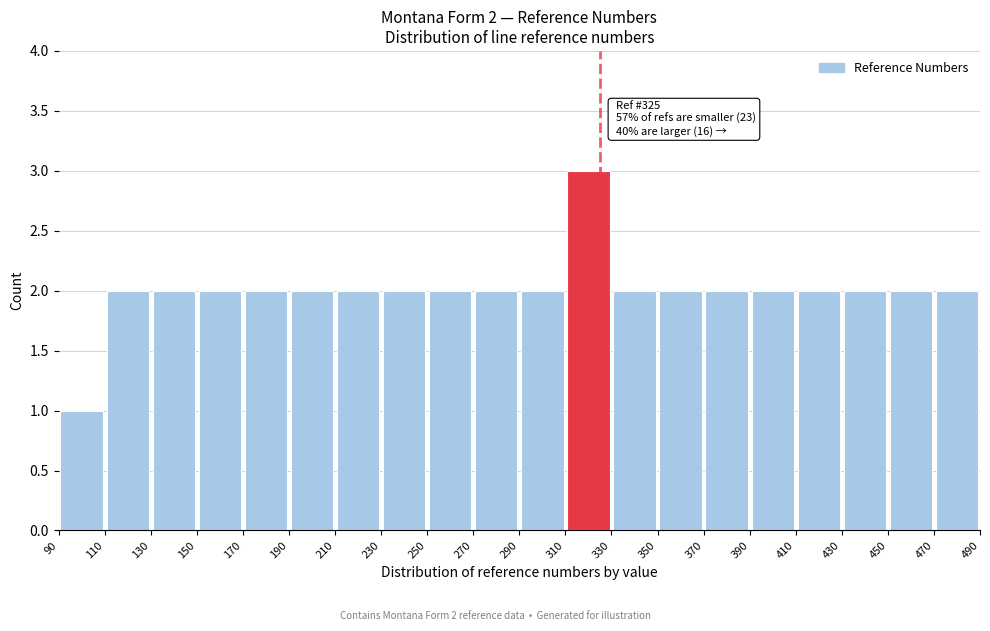

Which range on the x-axis has the tallest bar?

310 to 330